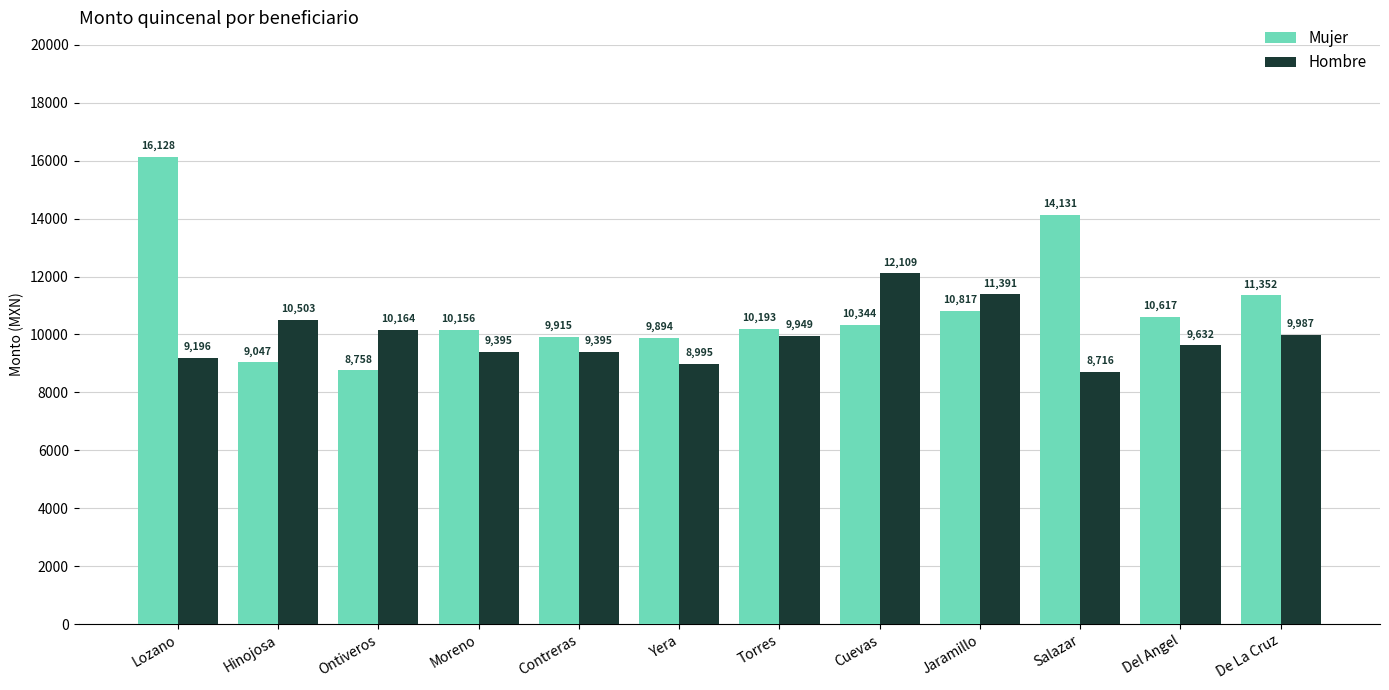

How many bars are there in each group?

2